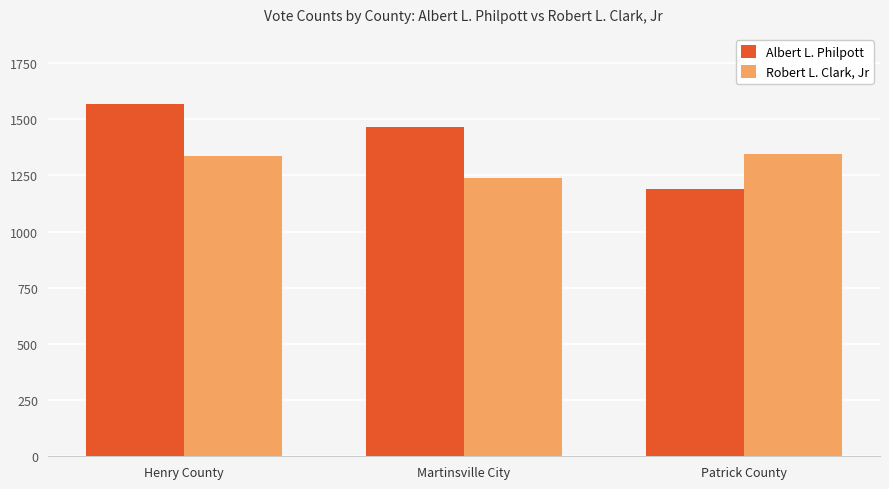

What is the difference between the maximum and minimum values in the Albert L. Philpott series?

377